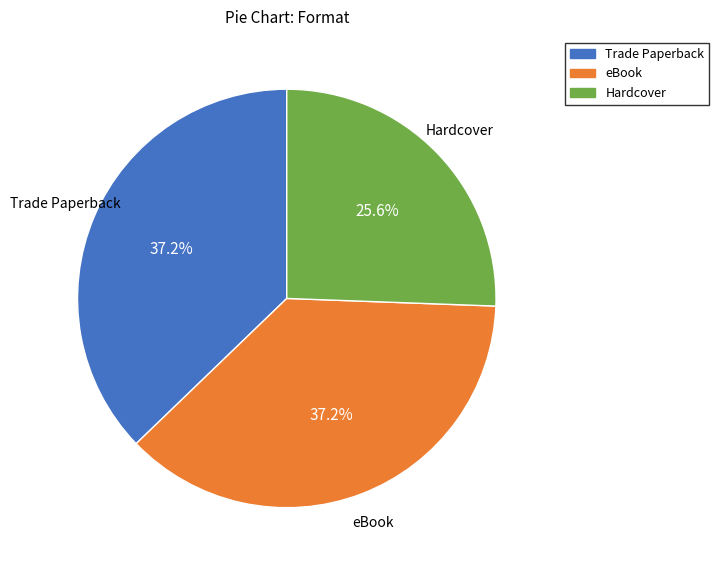

Which category has the smallest portion of the pie?

Hardcover